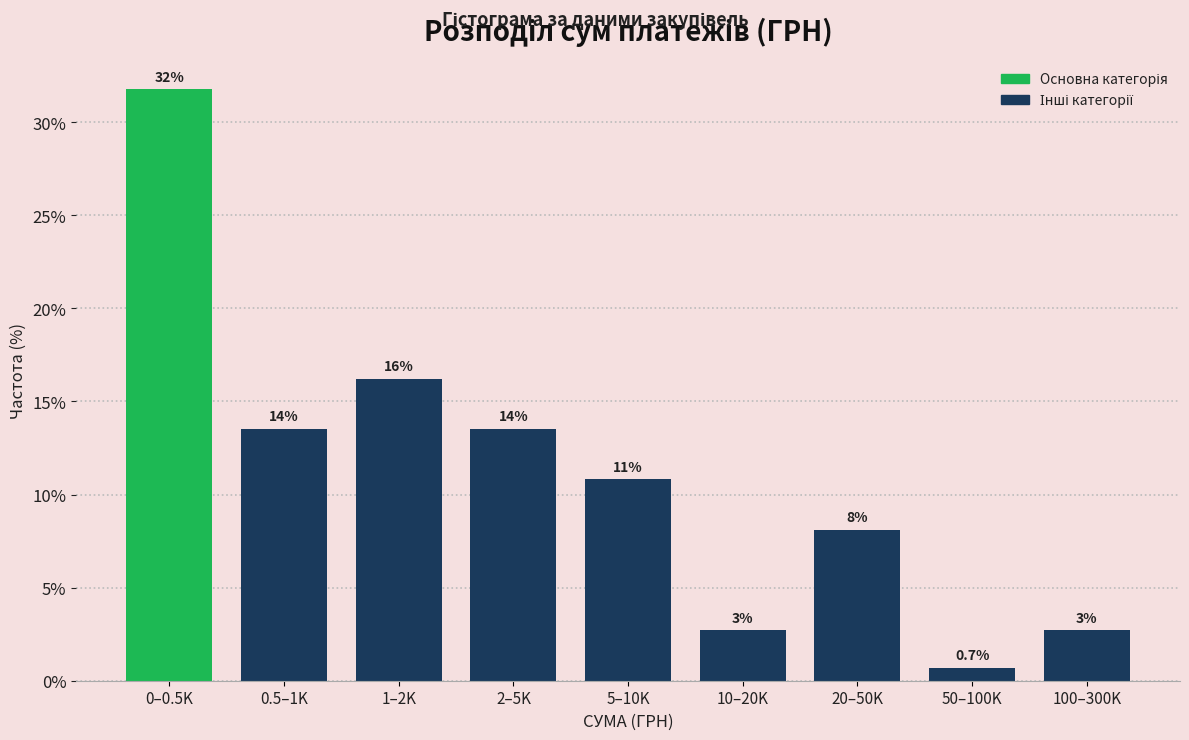

Does the chart contain any negative values?

No